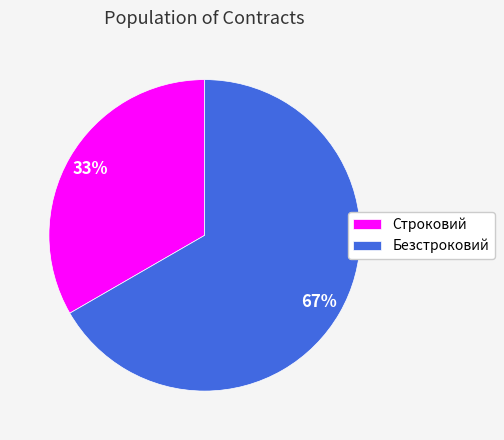

Combined, do Безстроковий and Строковий account for over 50%?

Yes